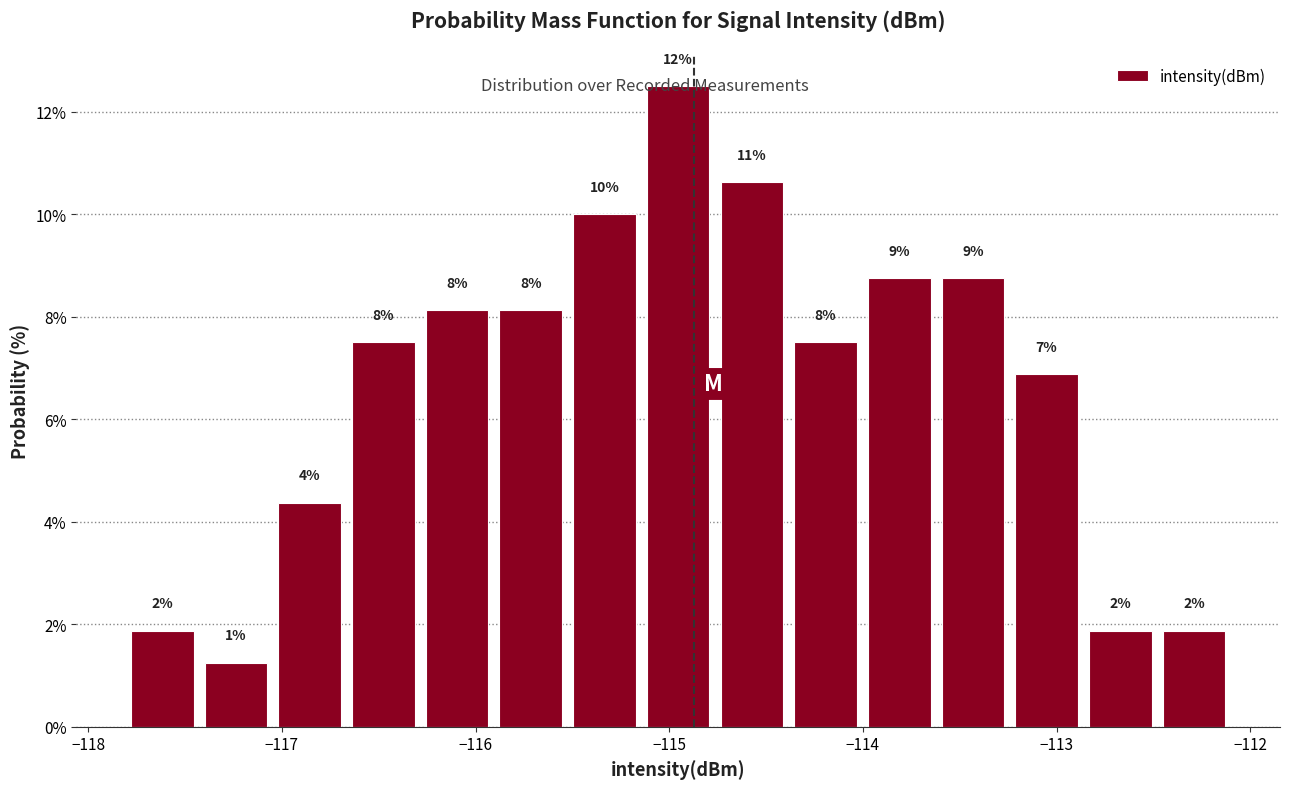

Around what value on the x-axis is the tallest bar? Give the approximate position of its centre, as read against the axis.

-115.0